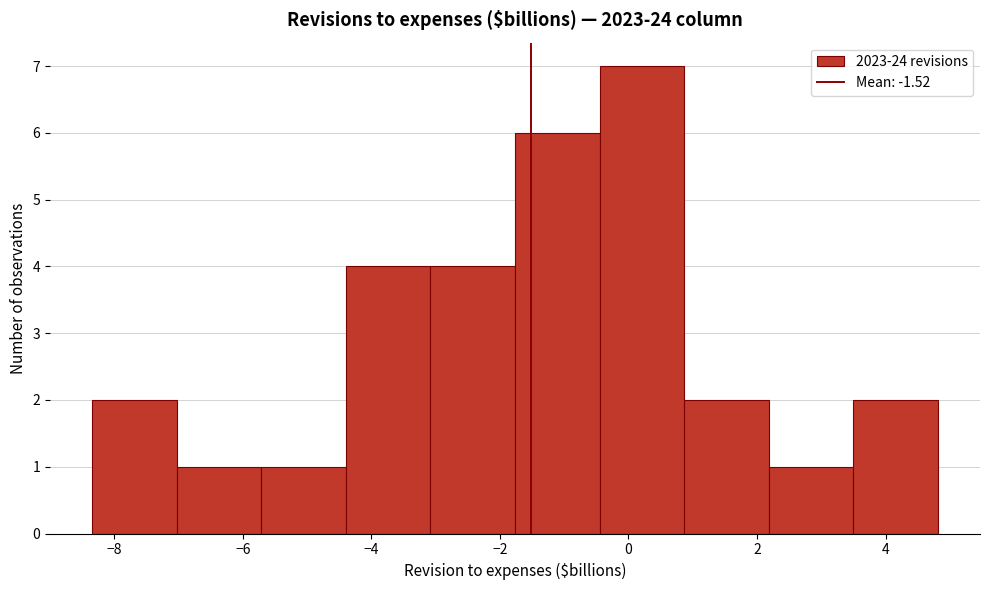

Reading left to right, list every bar in this chart as the range it spans on the x-axis followed by its height. Neither the bar edges nor the heights are printed on the chart, so give them approximately, as read against the axes.

-8.4 to -7.0: 2
-7.0 to -5.8: 1
-5.8 to -4.4: 1
-4.4 to -3.0: 4
-3.0 to -1.8: 4
-1.8 to -0.4: 6
-0.4 to 0.8: 7
0.8 to 2.2: 2
2.2 to 3.4: 1
3.4 to 4.8: 2